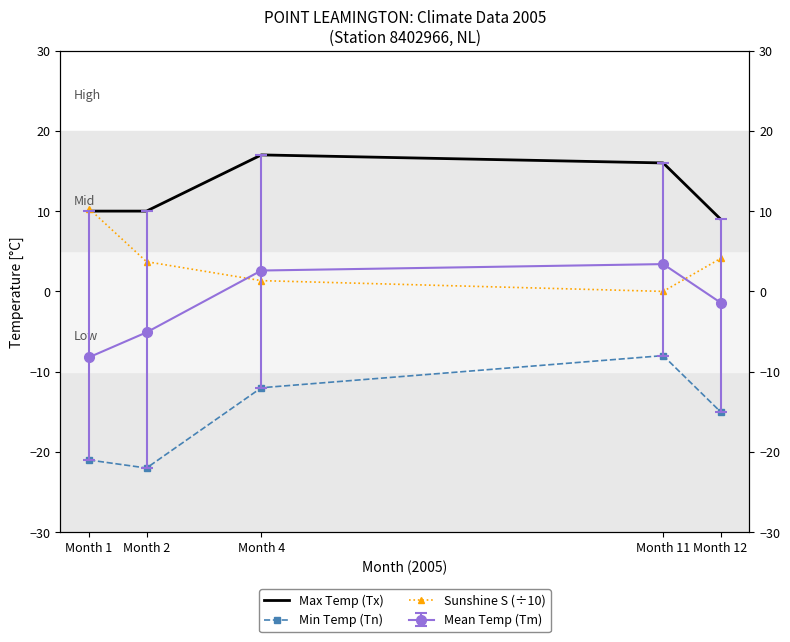

At which category does Min Temp (Tn) reach its first local valley?

Month 2